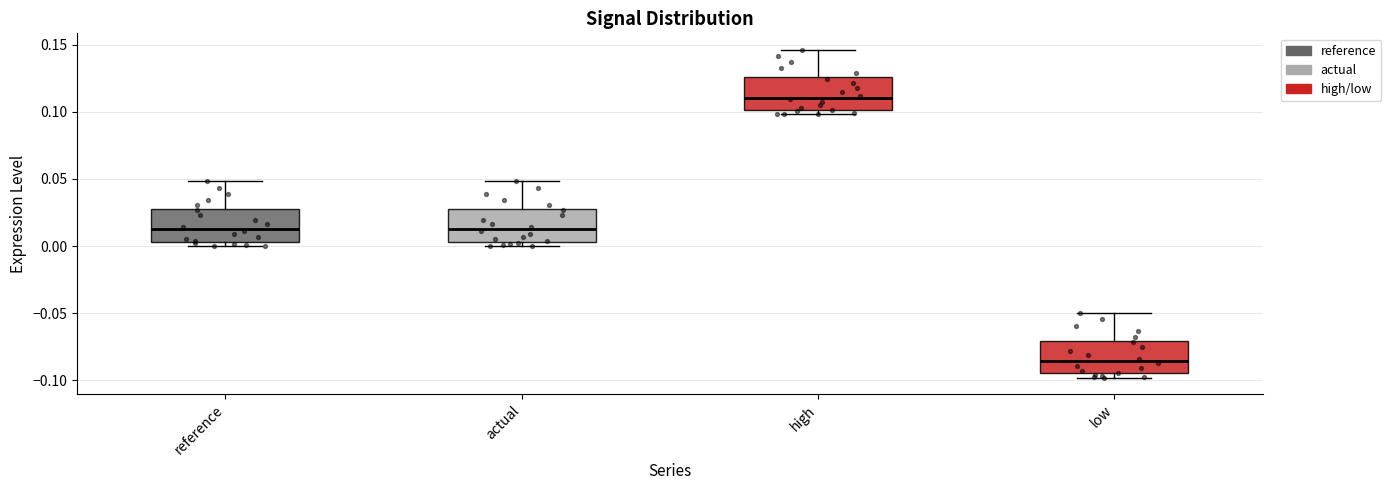

Which box has the highest median line?

high